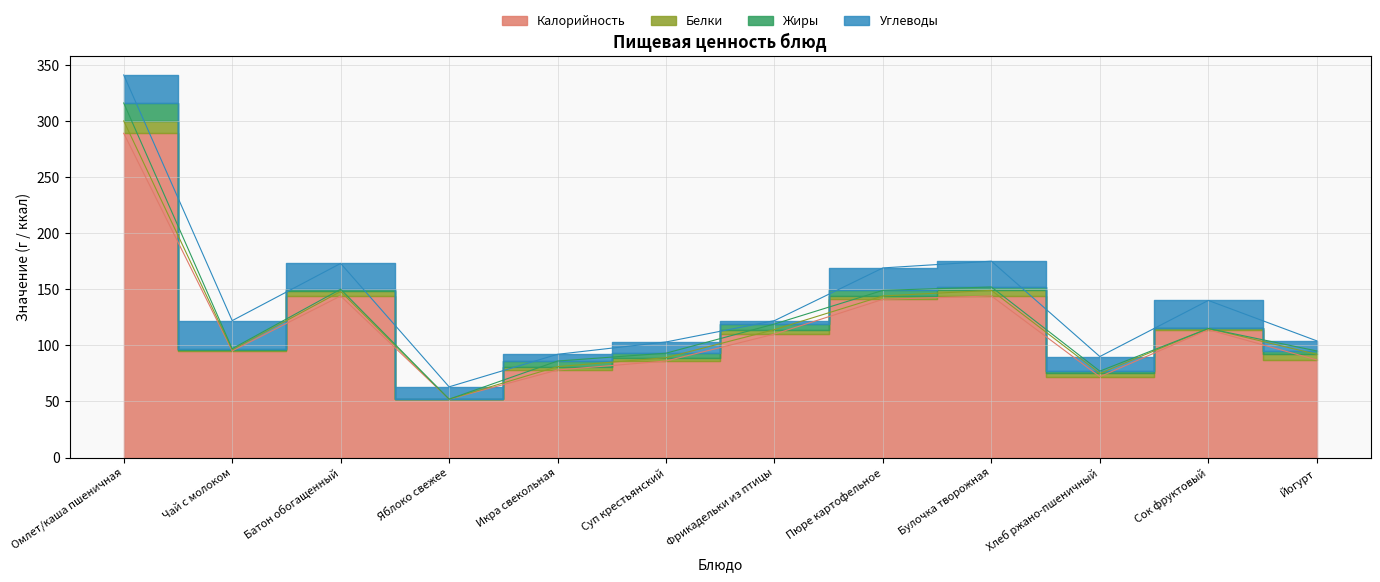

Read the Калорийность value at Батон обогащенный, to the nearest 50.

150